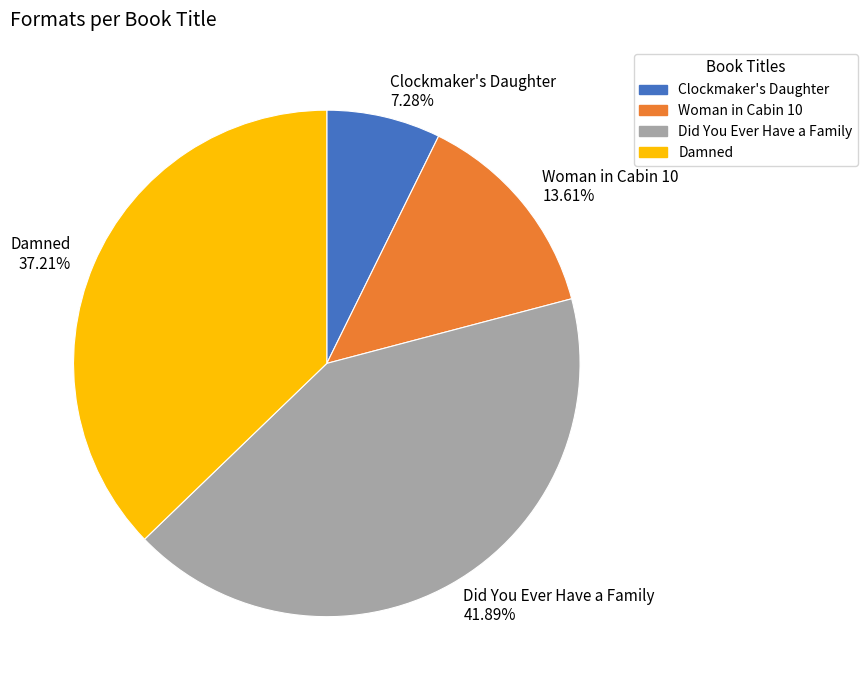

True or false: Clockmaker's Daughter accounts for 7% of the total.

True